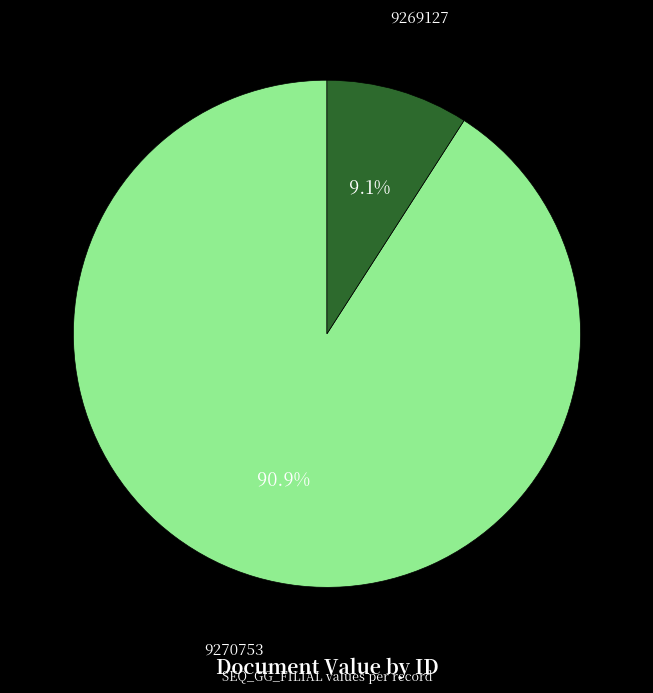

To the nearest percent, what percentage of the pie is 9269127?

9%